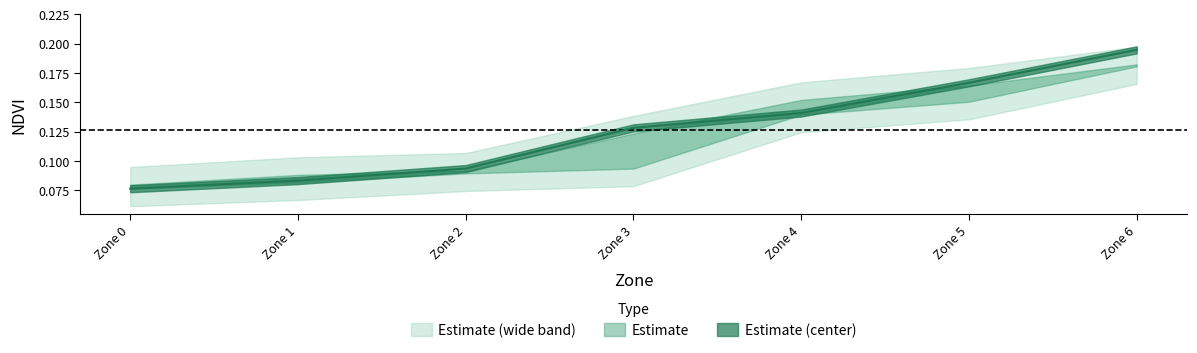

Which category has the lowest value in the NDVI_lower series?

Zone 0